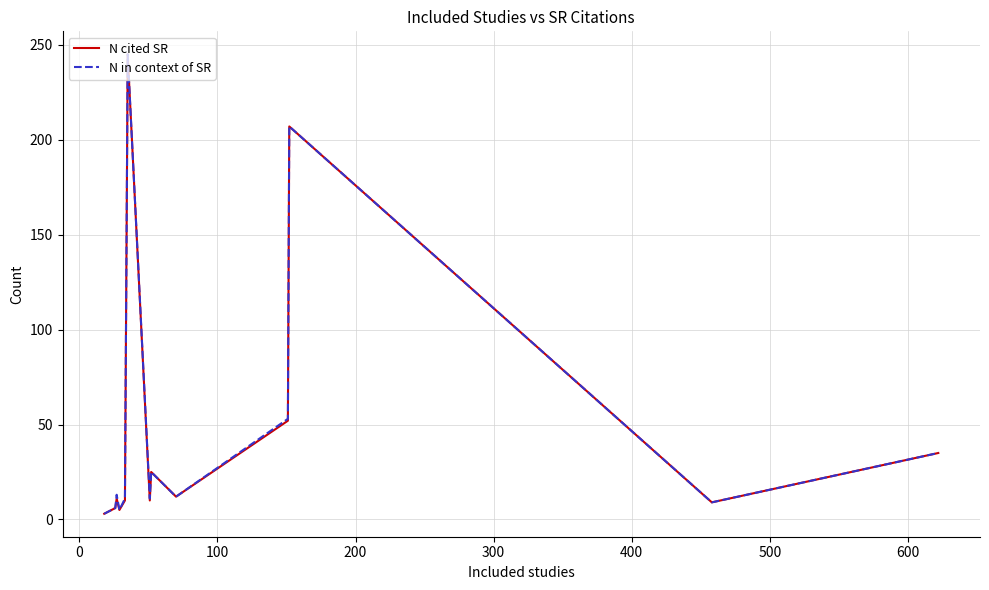

What is the greatest value displayed?

245